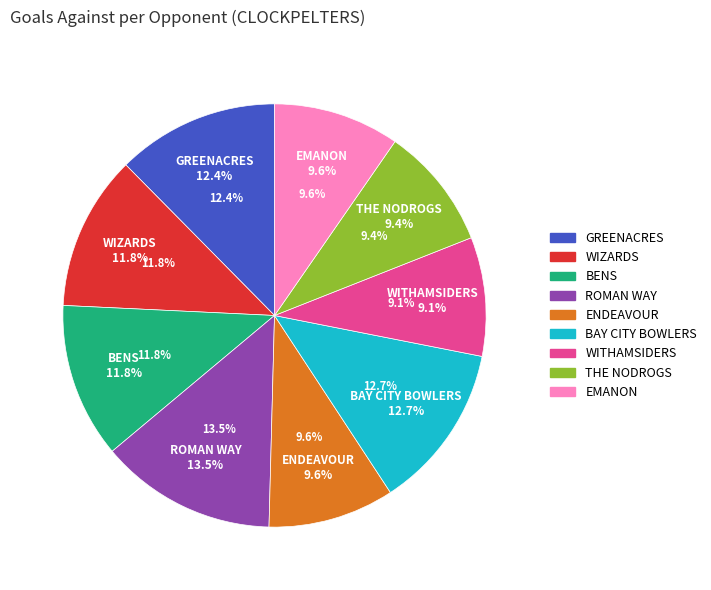

The WITHAMSIDERS slice represents 17% of the pie. True or false?

False